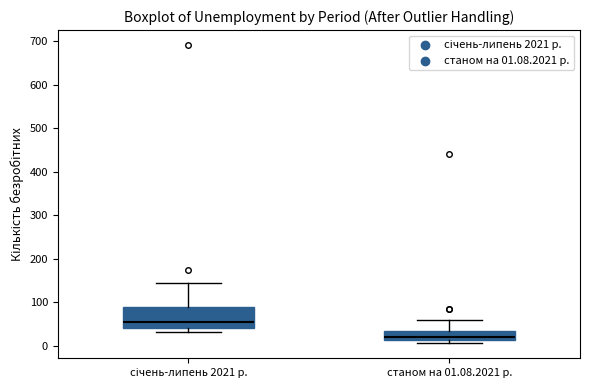

Where is the upper edge of the box for січень-липень 2021 р. on the y-axis? The values are not printed on the chart, so give them approximately, as read against the axis.

90